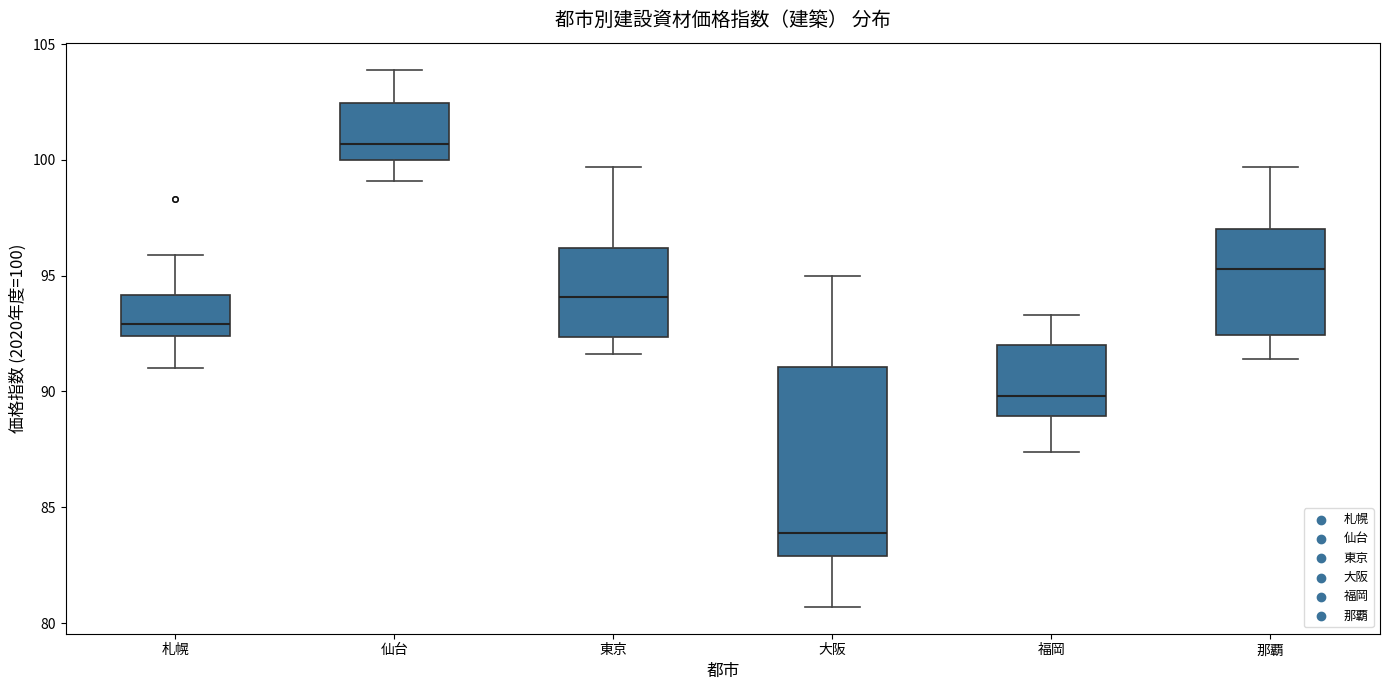

Which box is the tallest, from its lower edge to its upper edge?

大阪